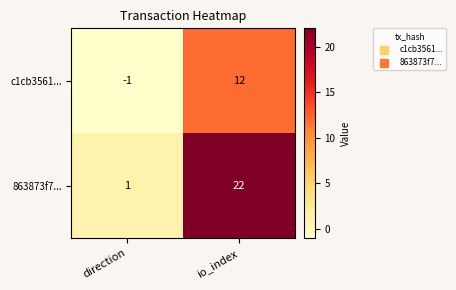

Between direction and io_index, which series saw the biggest shift?

863873f7...